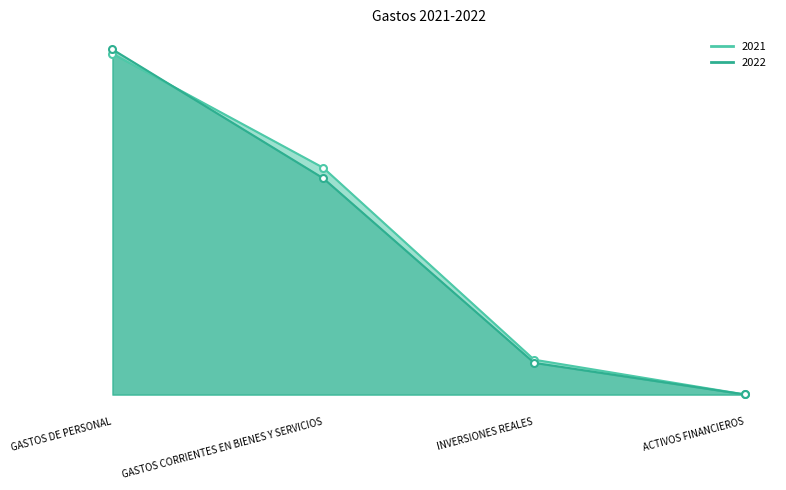

At which label does 2022 first exceed 233052964?

GASTOS DE PERSONAL